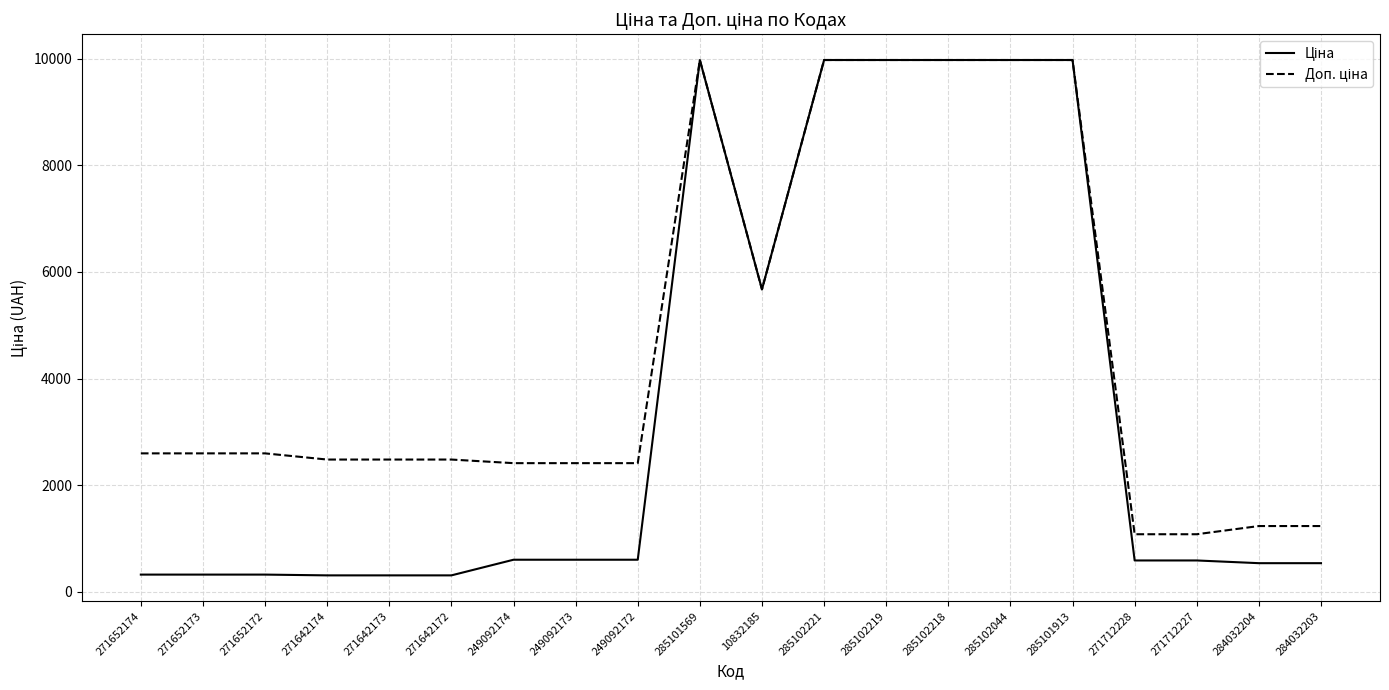

What is the total value across all series at 285102219?

19950.0